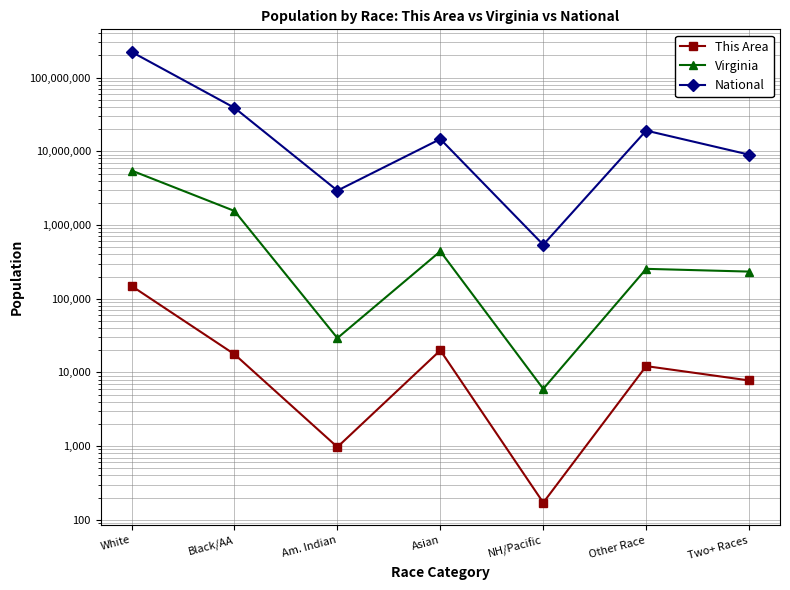

Which has a higher value, Other Race or Asian?

Asian